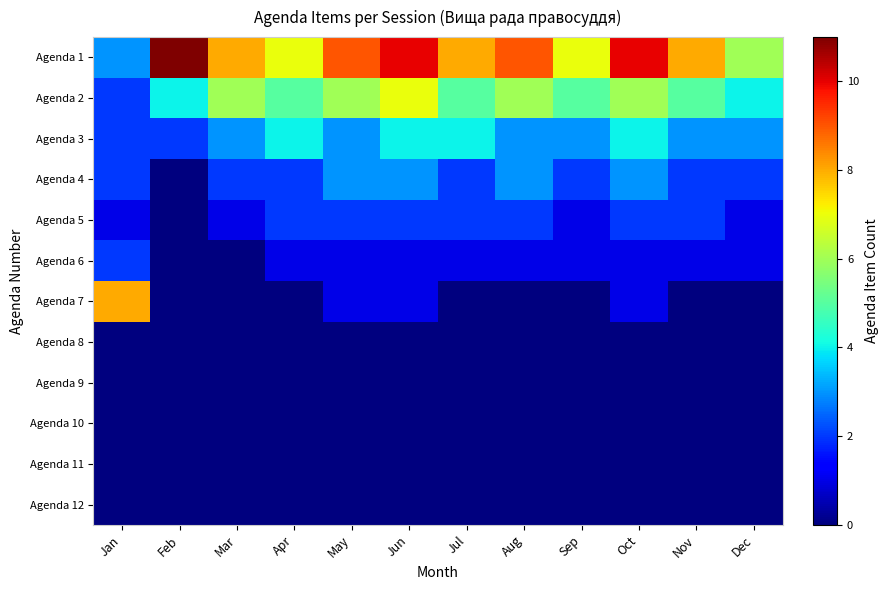

What is the greatest value displayed?

11